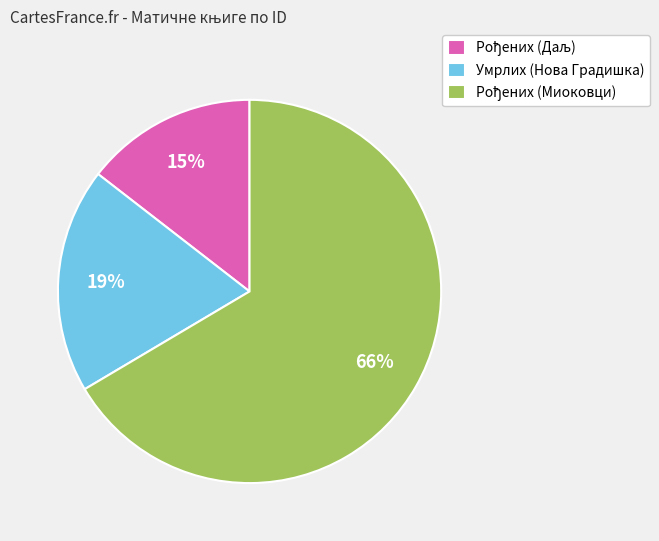

To the nearest percent, what is the average slice percentage?

33%